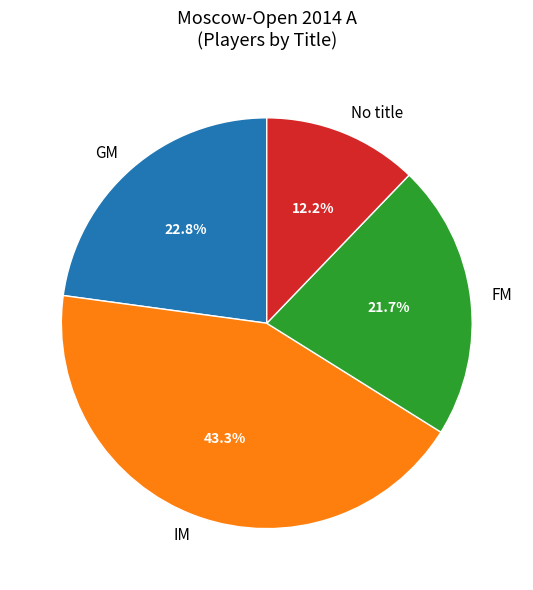

Is there a majority slice in this chart?

No